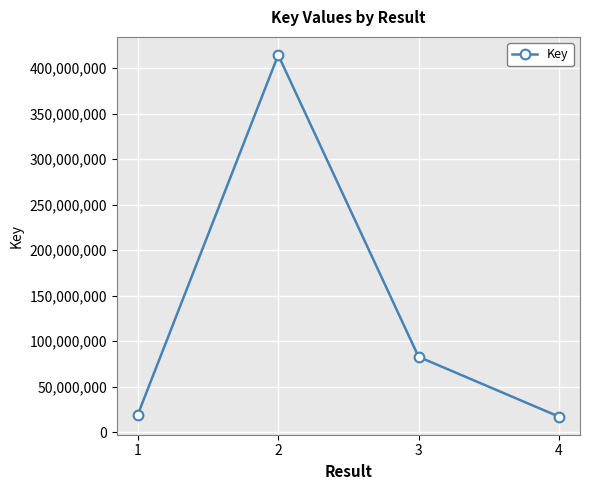

The value at 2 is 727950909. True or false?

False